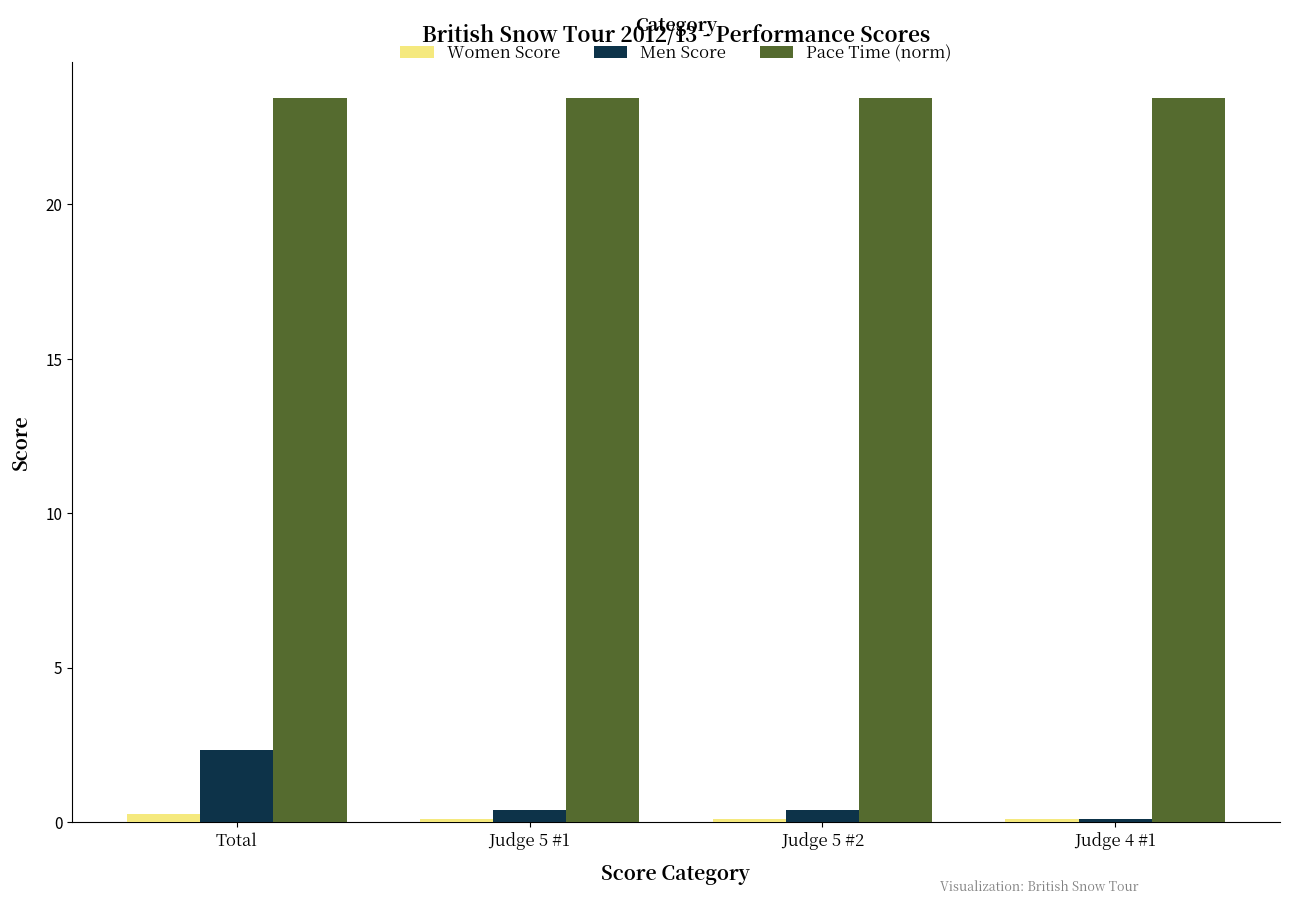

Between Total and Judge 5 #2, which series saw the biggest shift?

Men Score